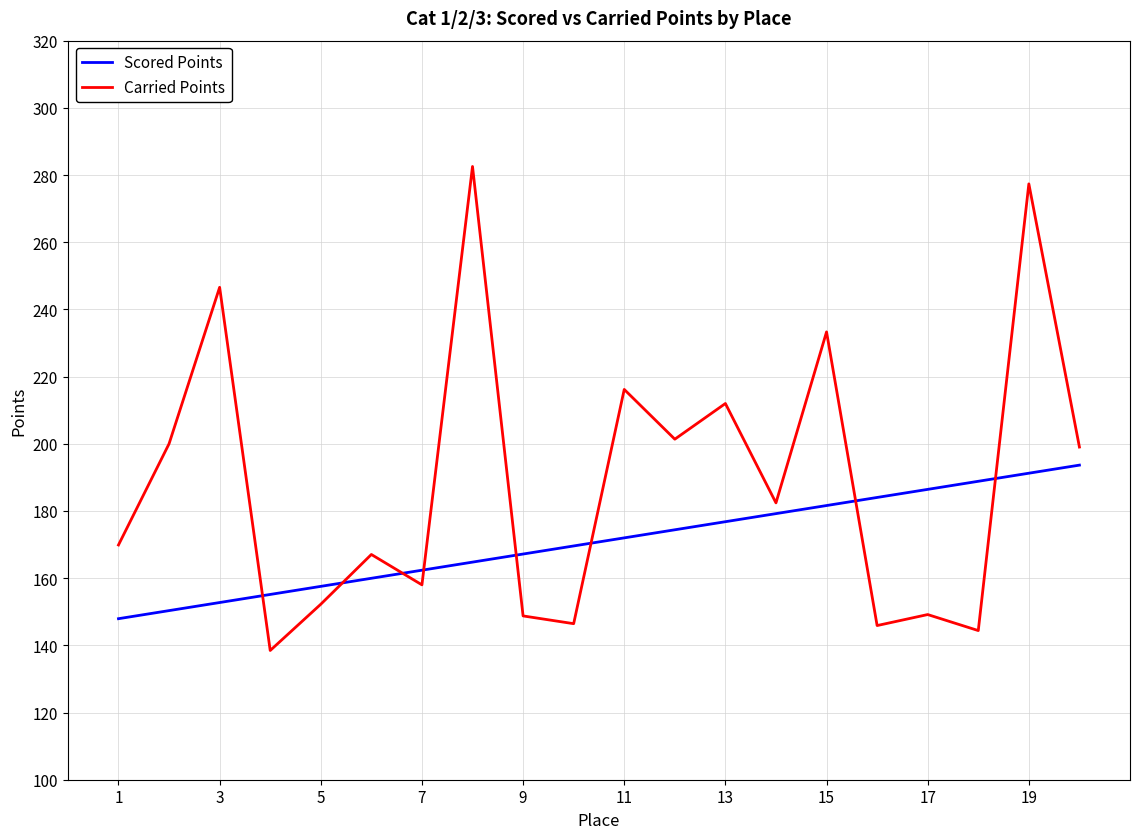

What is the difference between the second highest and second lowest values in the Carried Points series?

133.0